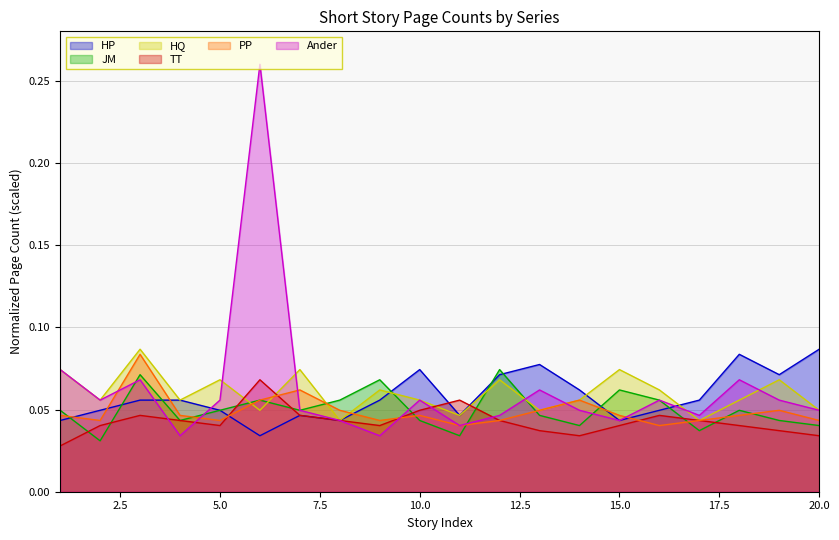

What is the difference between the maximum and minimum values in the HP series?

0.1